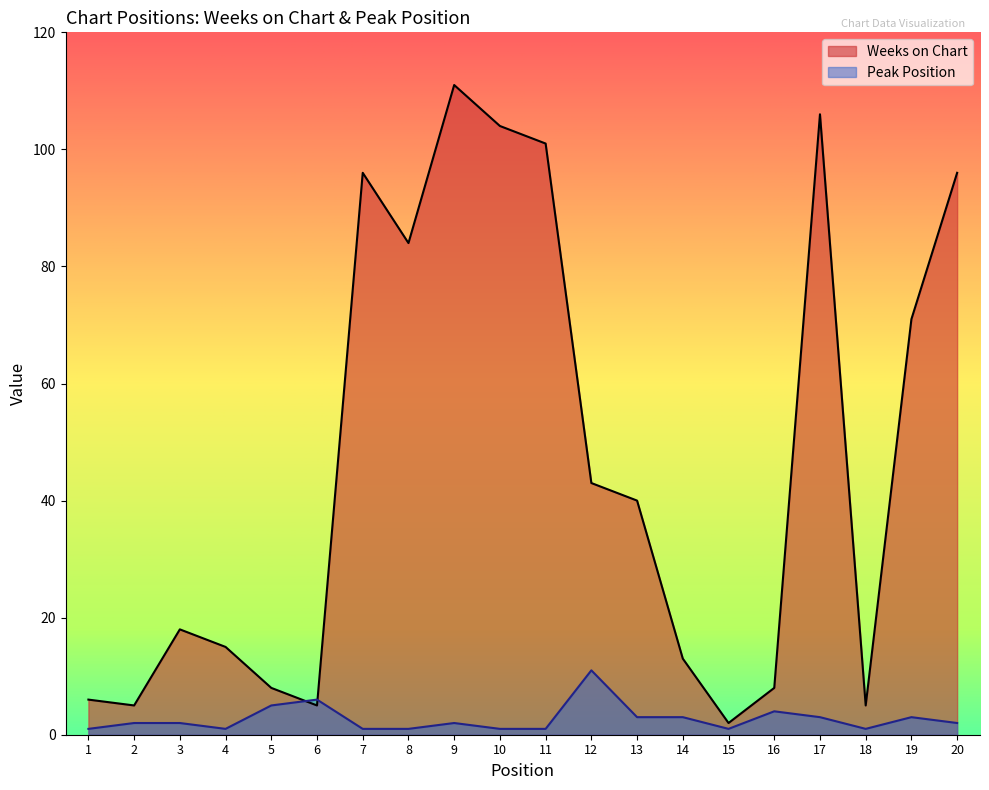

At which label is Weeks on Chart closest to 56?

12